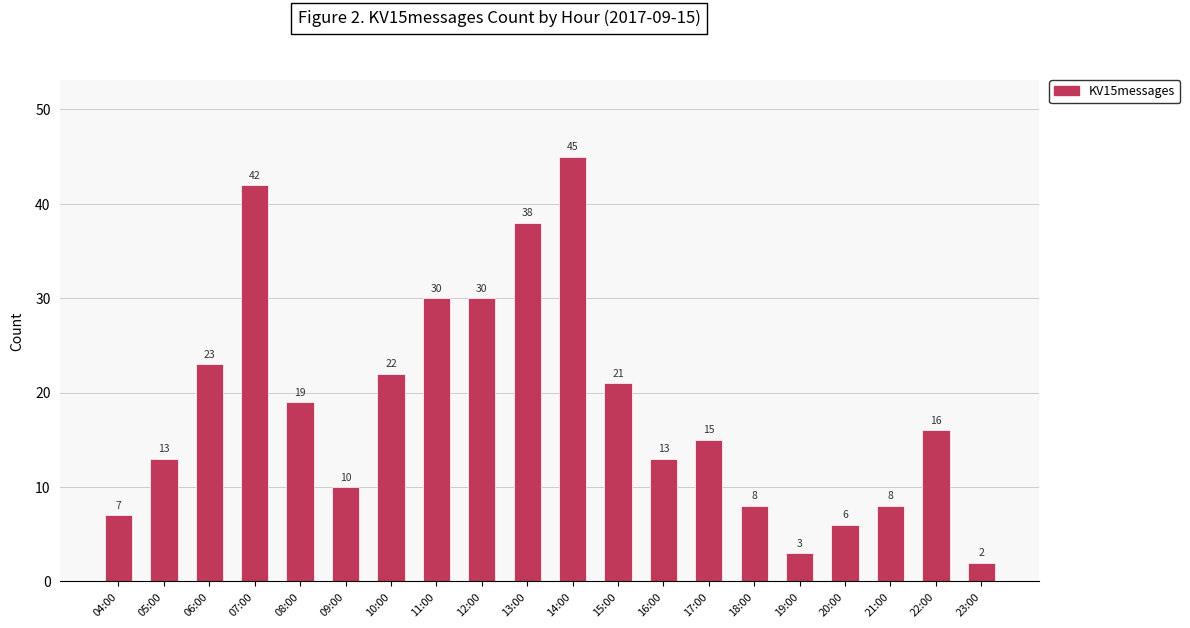

True or false: the data shows 10 at 09:00.

True